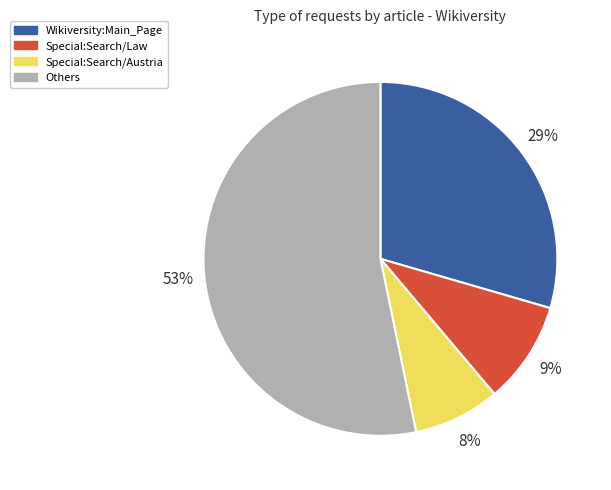

How many segments does this pie chart have?

4